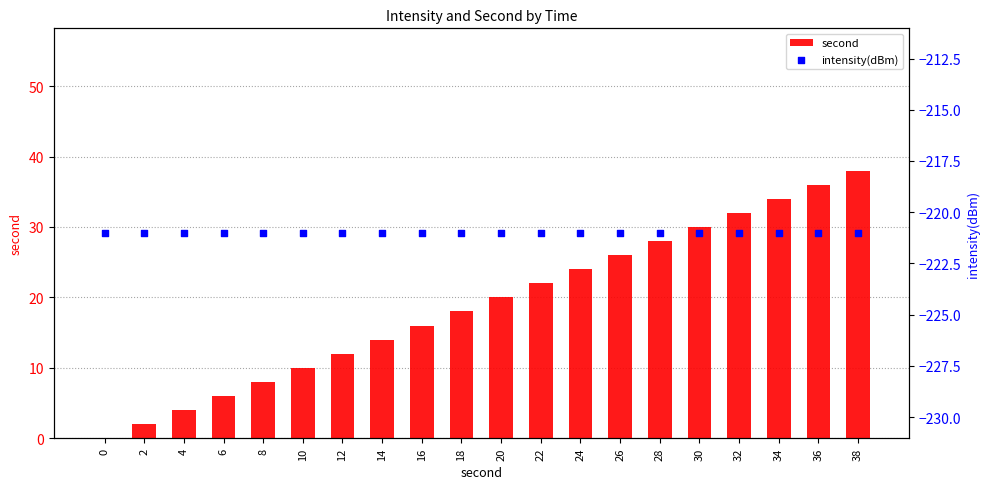

What is the total value across all series at 4?

-217.0